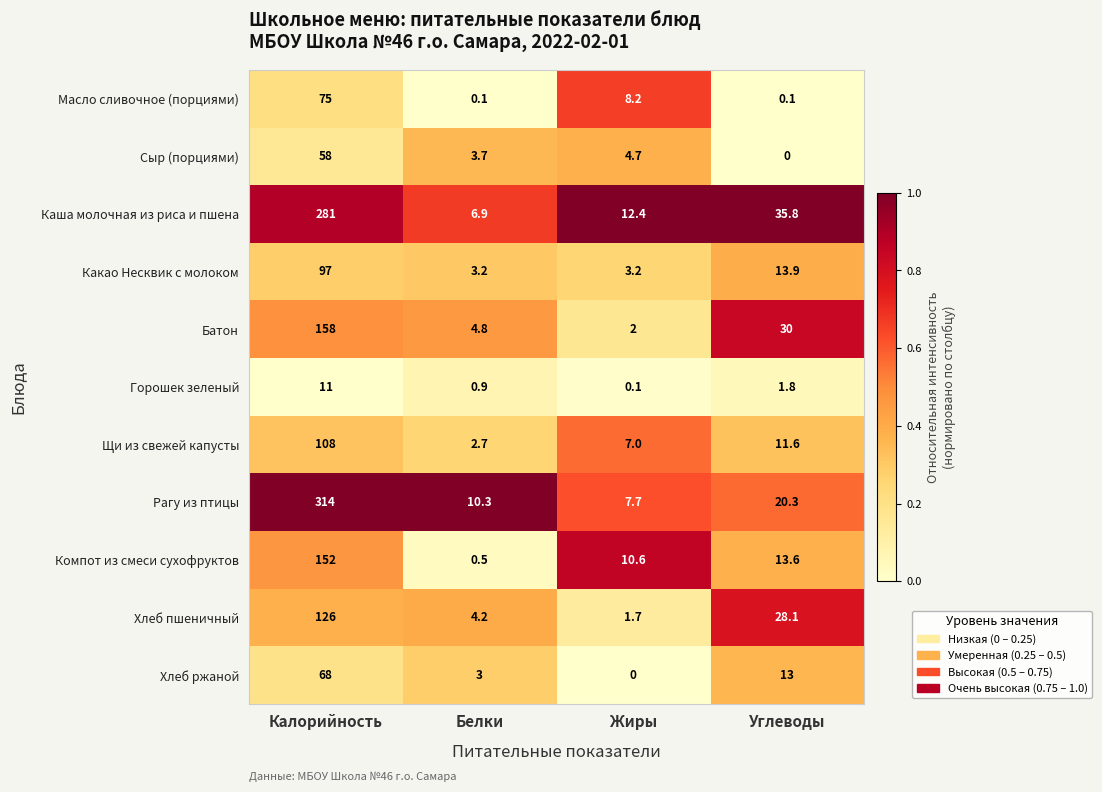

At which label does Щи из свежей капусты first exceed 11?

Калорийность